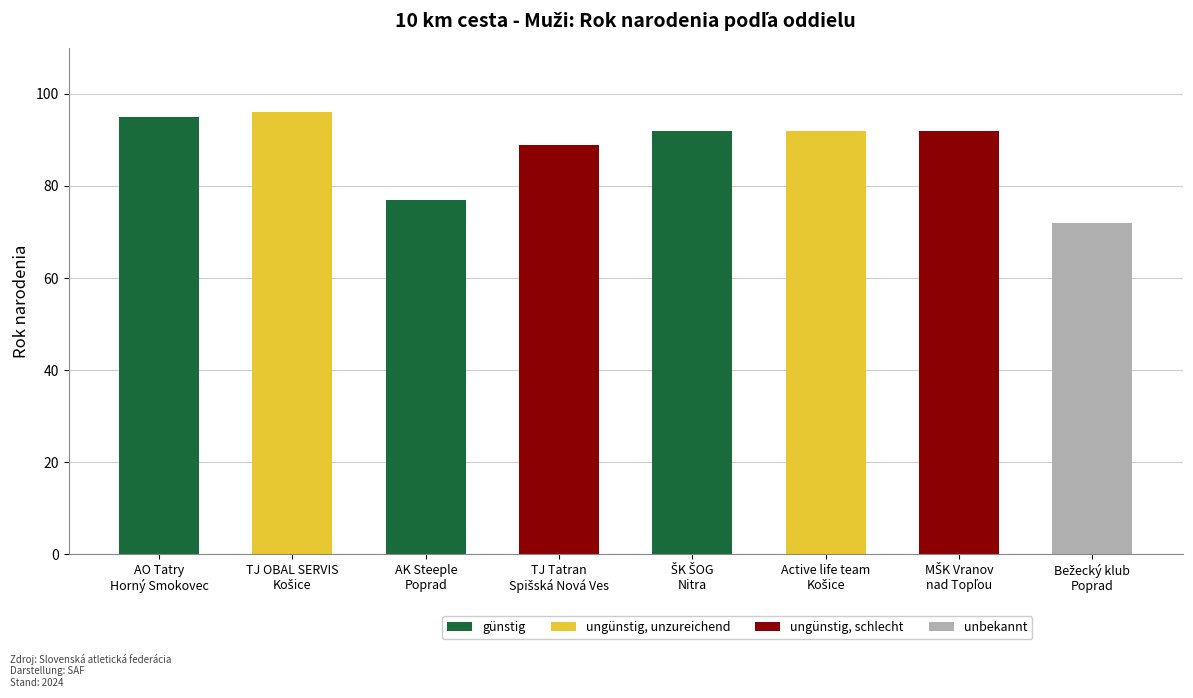

Does the chart contain stacked bars?

No